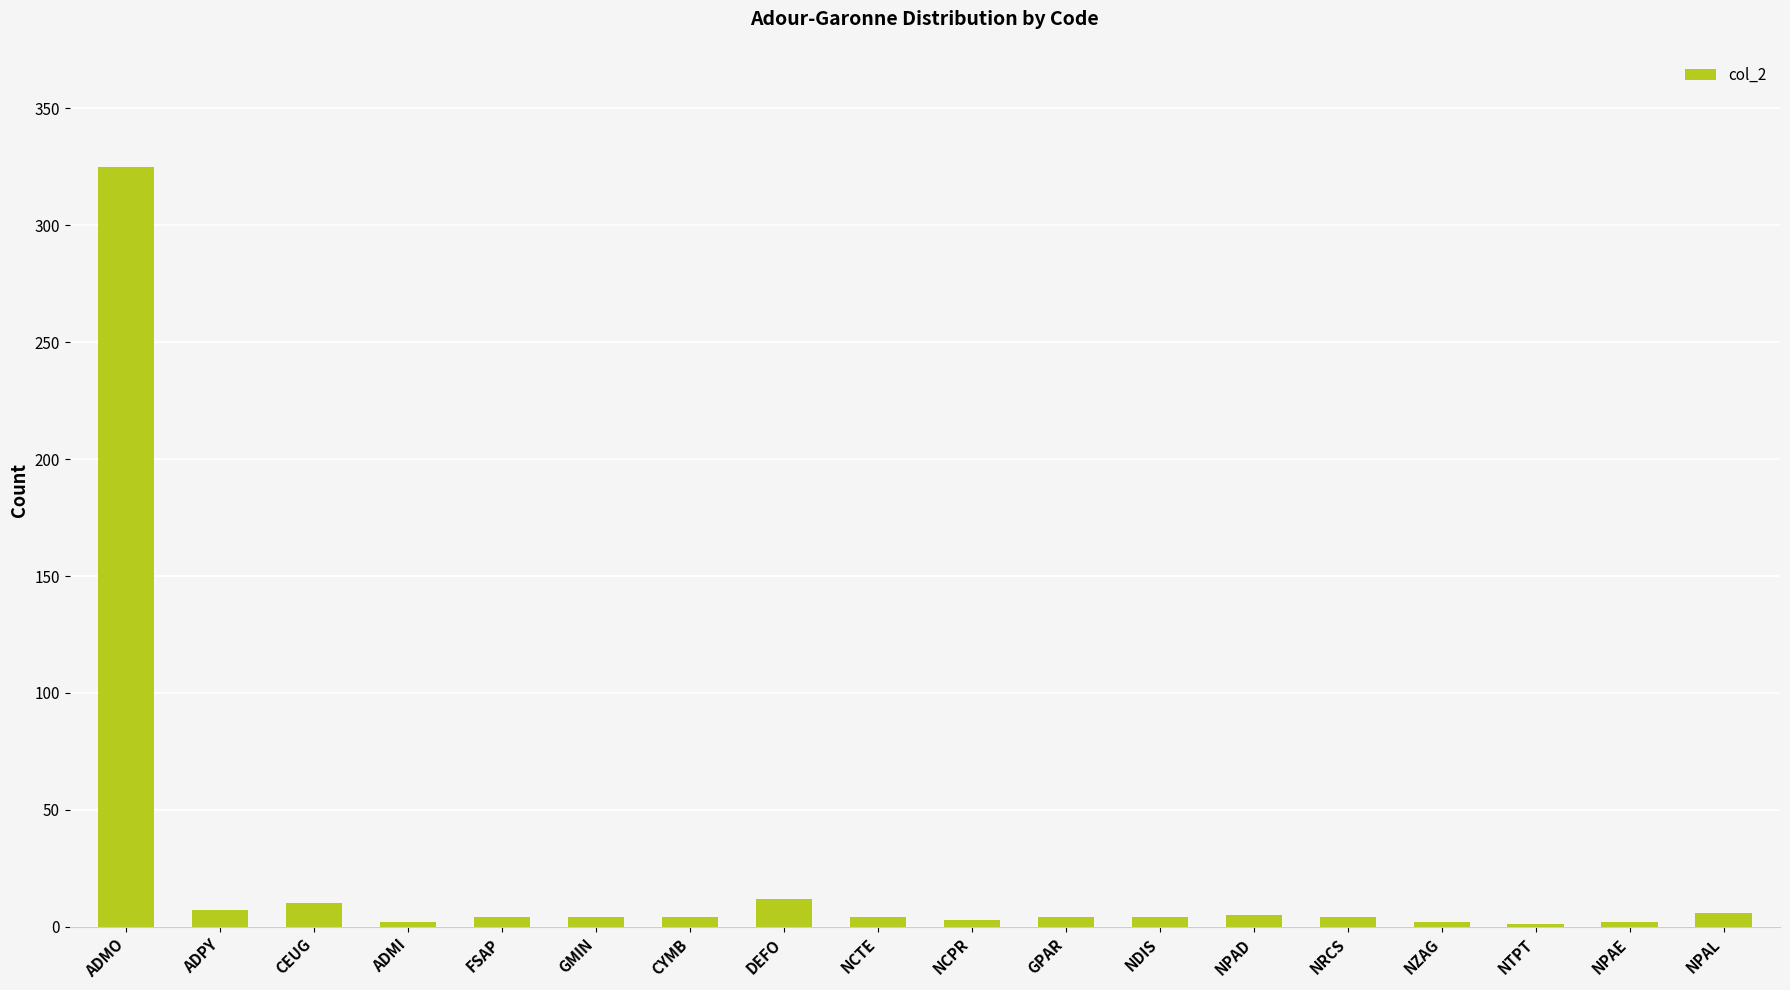

Are the bars grouped side by side (vs. stacked)?

No